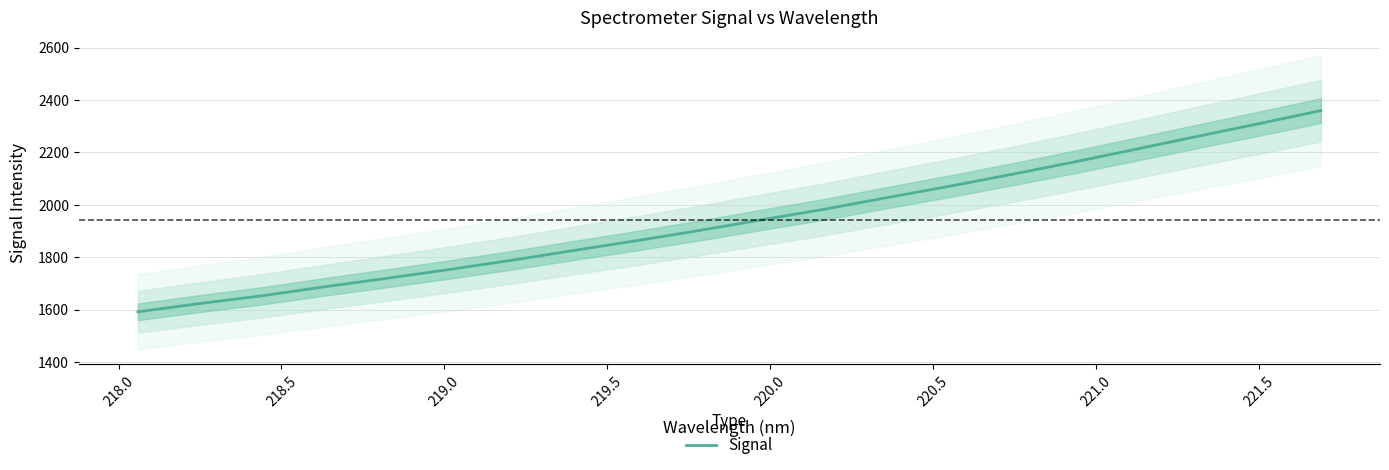

Does the chart display data point markers on the line(s)?

No